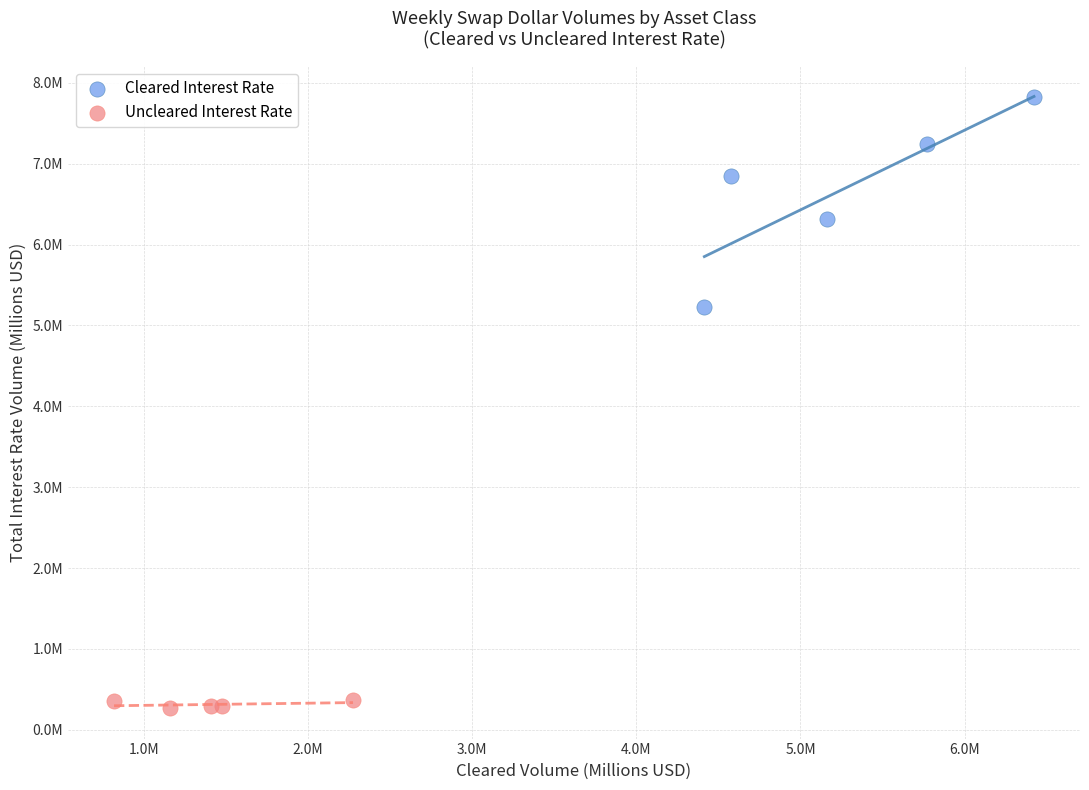

What are all the series names shown in the legend?

Cleared Interest Rate, Uncleared Interest Rate